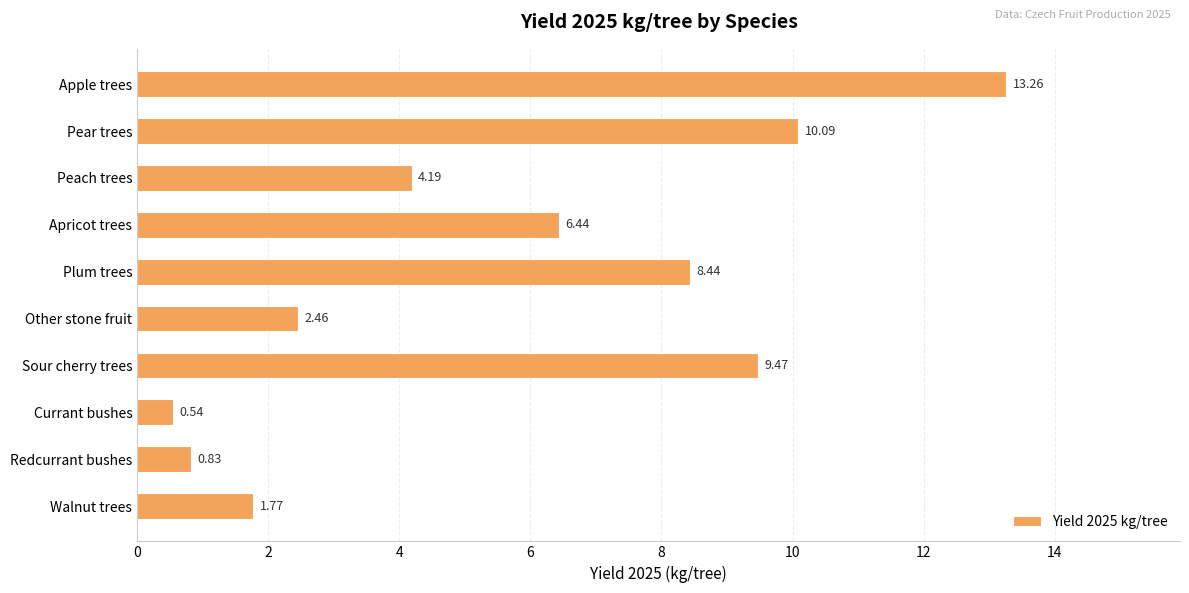

Which has a higher value, Apricot trees or Pear trees?

Pear trees